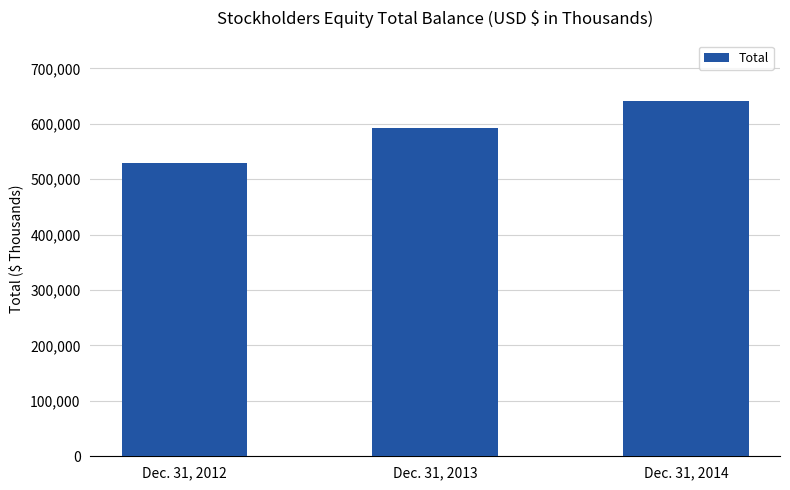

Approximately how many times larger is the value at Dec. 31, 2012 compared to Dec. 31, 2014?

0.8